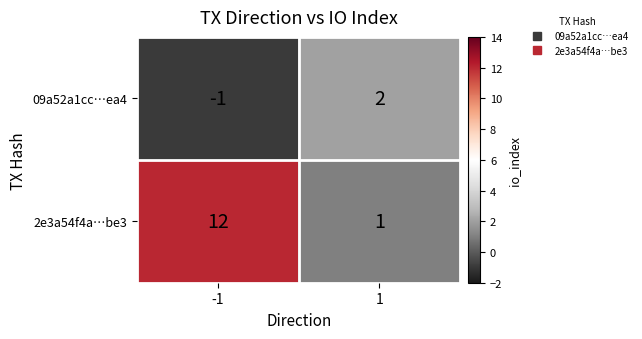

At how many categories does at least one series exceed 0?

2